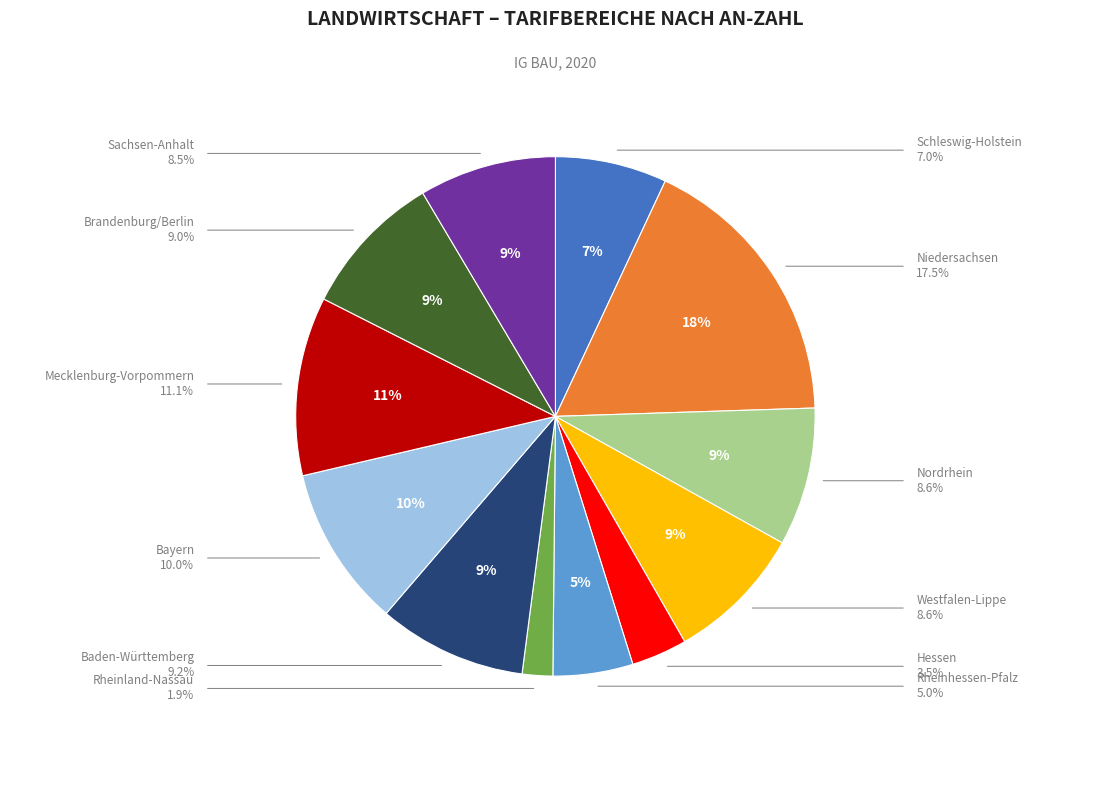

Does any single category account for the majority?

No